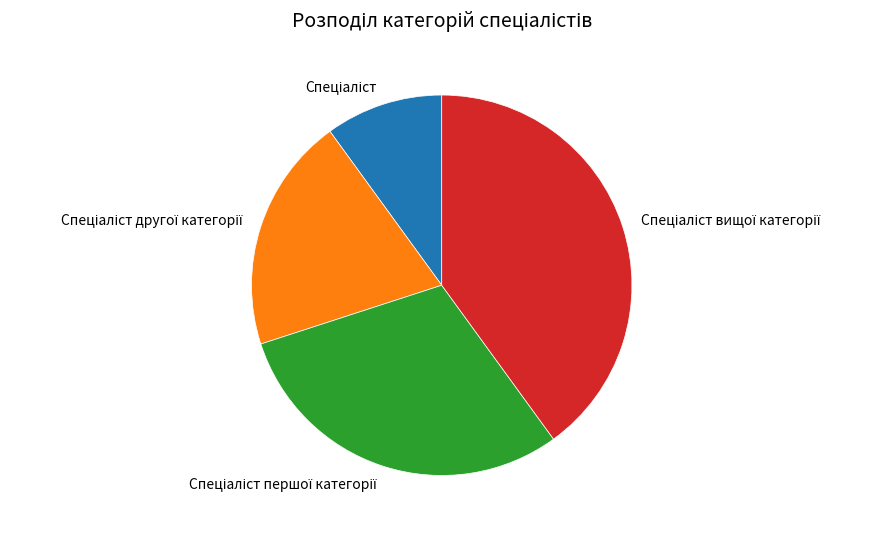

Is there any slice that represents more than half of the pie?

No